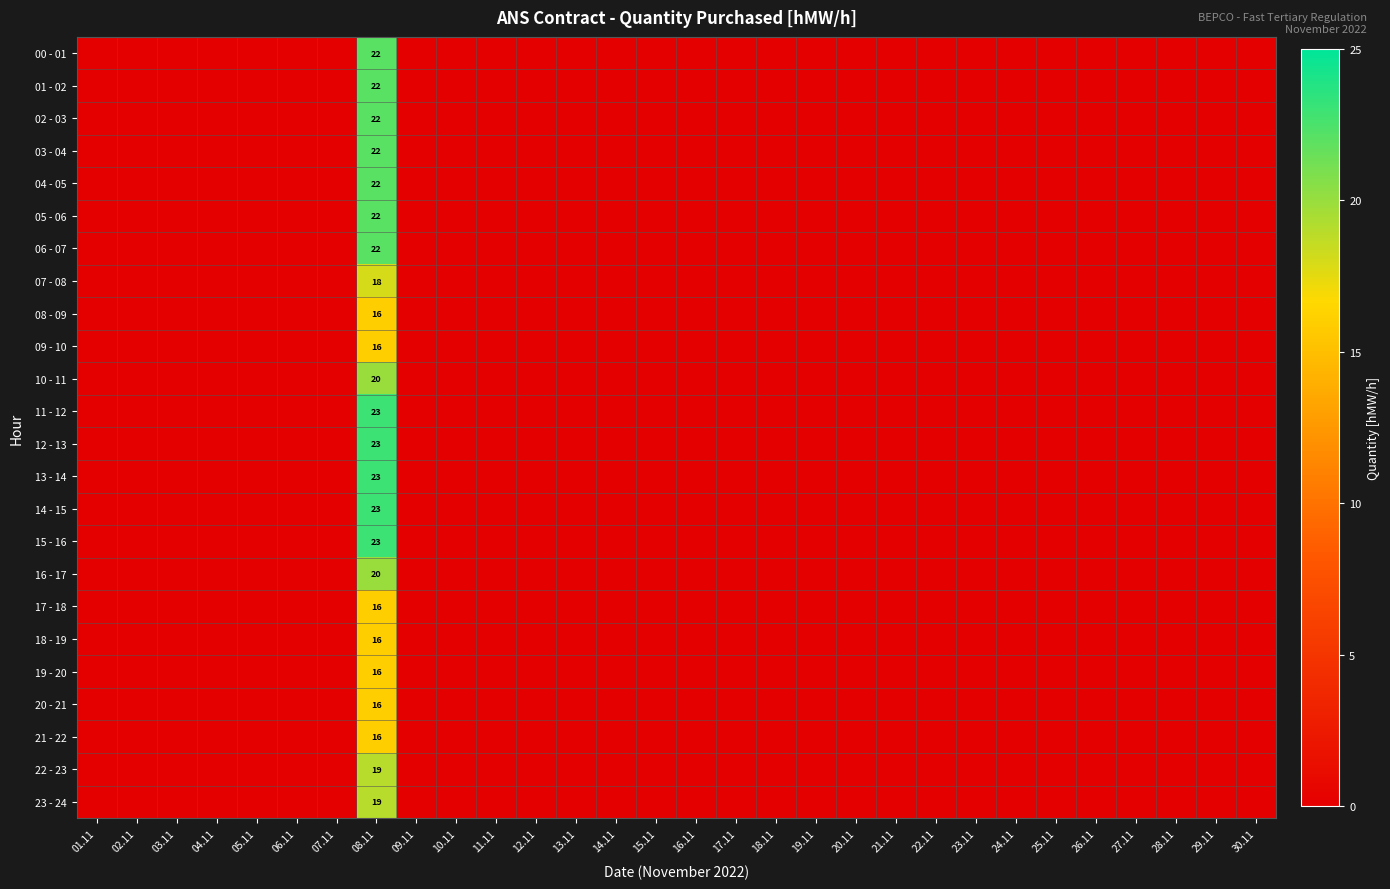

What is the difference between the highest and lowest values at 08.11?

7